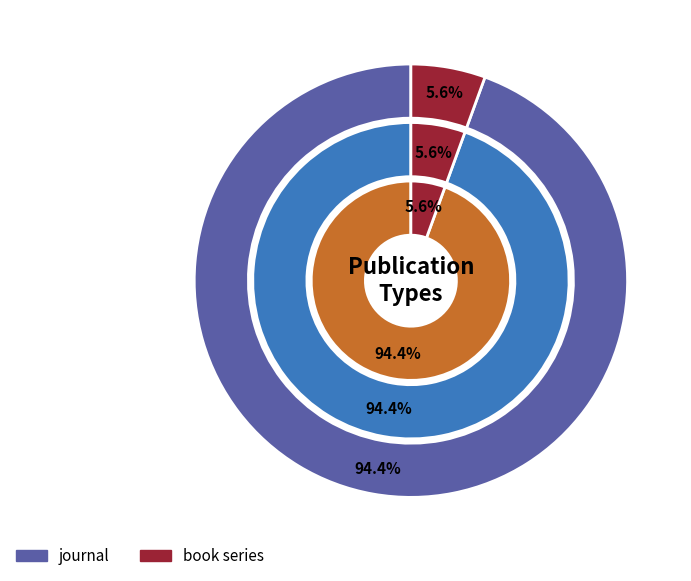

Which slice represents more than half of the pie?

journal